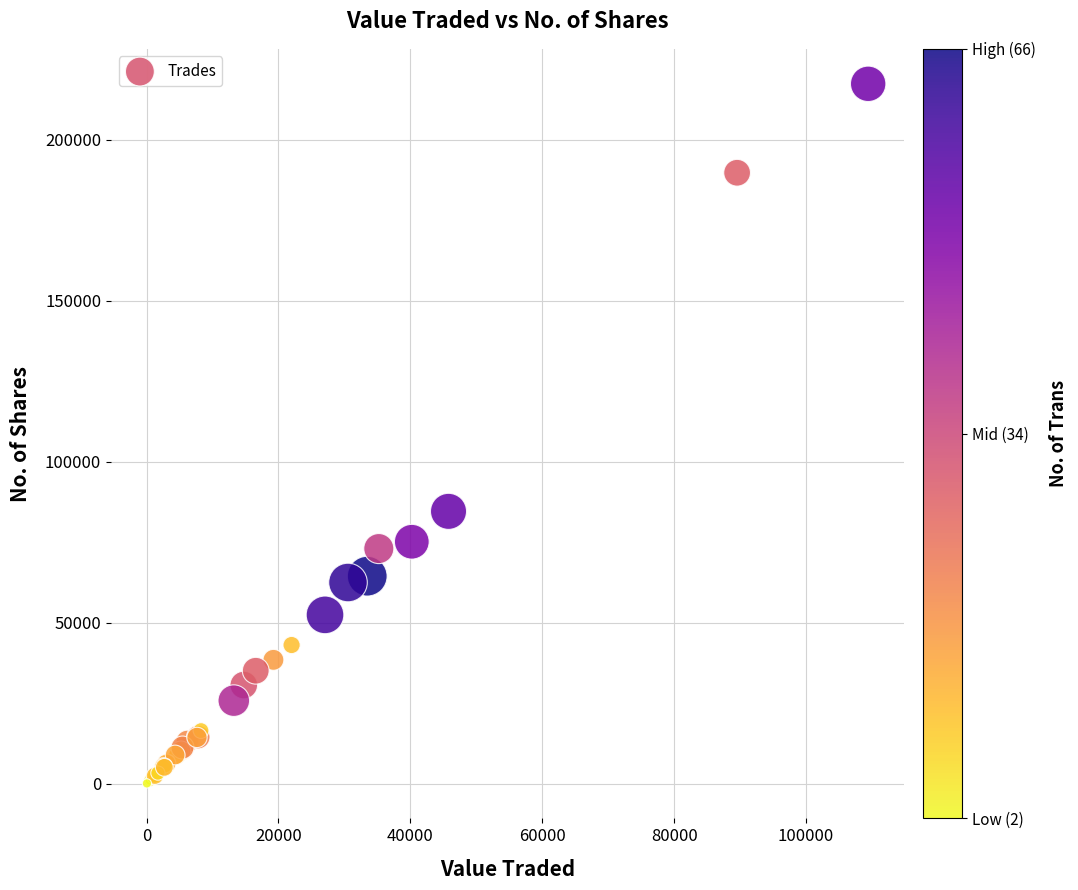

What Y value in the scatter plot is closest to 108705?

84571